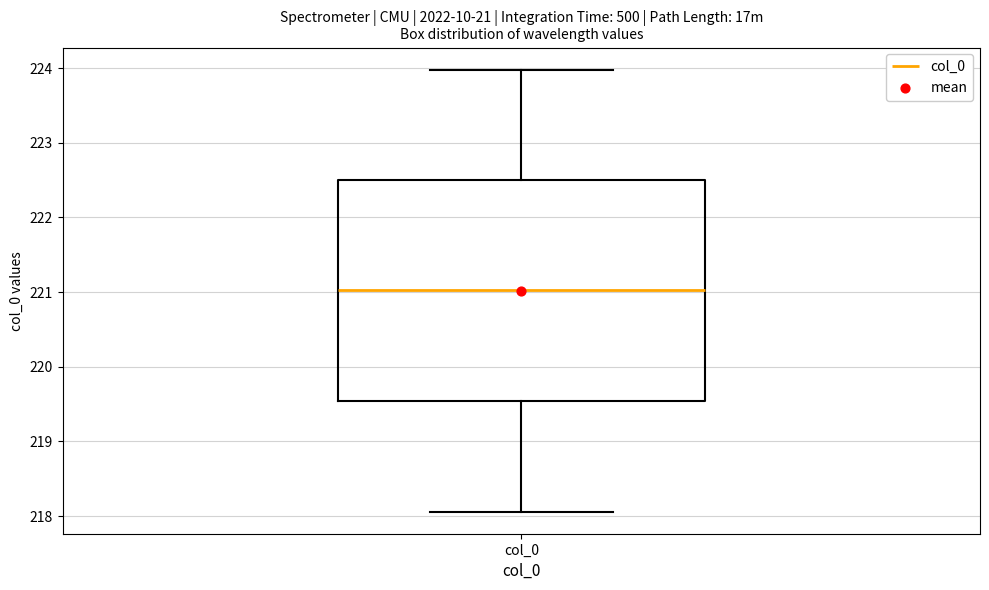

Read this box plot against the y-axis: the position of the median line, the range covered by the box, and the ends of both whiskers. The values are not printed on the chart, so give them approximately, as read against the axis.

median 221.0, box 219.5 to 222.5, whiskers 218.1 to 224.0